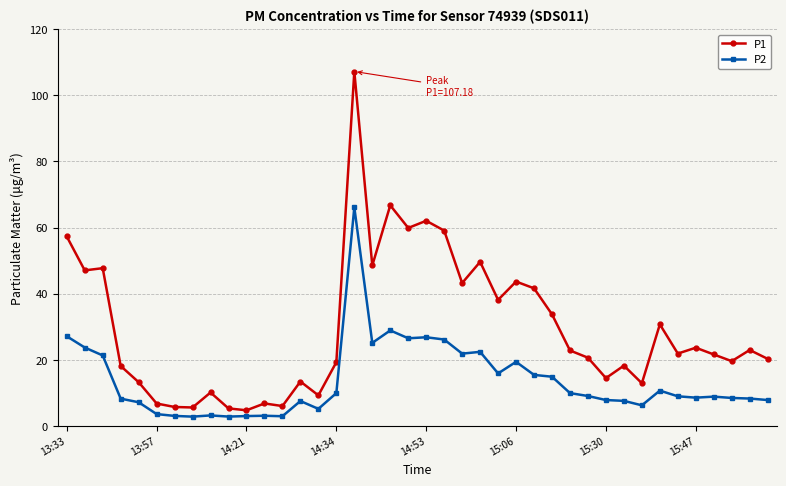

In P1, how many points are lower than both neighbors (excluding endpoints)?

13